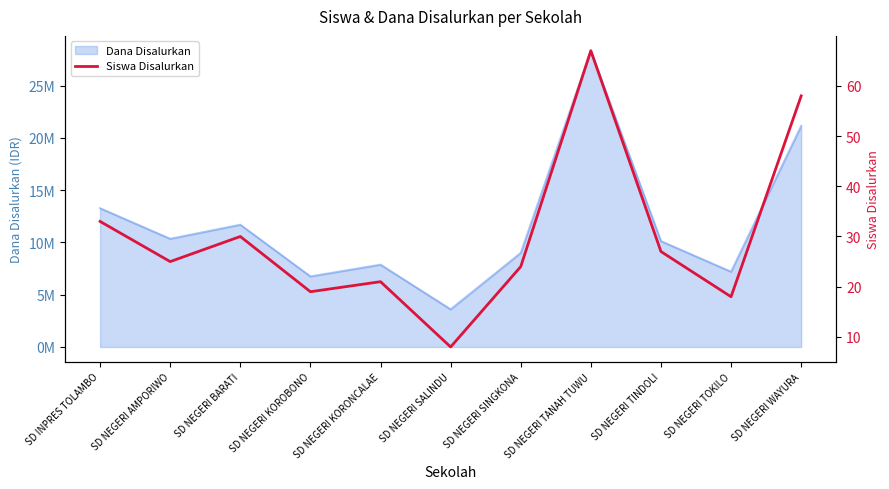

Reading left to right, list all the values displayed in this chart.

SD INPRES TOLAMBO=33	SD NEGERI AMPORIWO=25	SD NEGERI BARATI=30	SD NEGERI KOROBONO=19	SD NEGERI KORONCALAE=21	SD NEGERI SALINDU=8	SD NEGERI SINGKONA=24	SD NEGERI TANAH TUWU=67	SD NEGERI TINDOLI=27	SD NEGERI TOKILO=18	SD NEGERI WAYURA=58